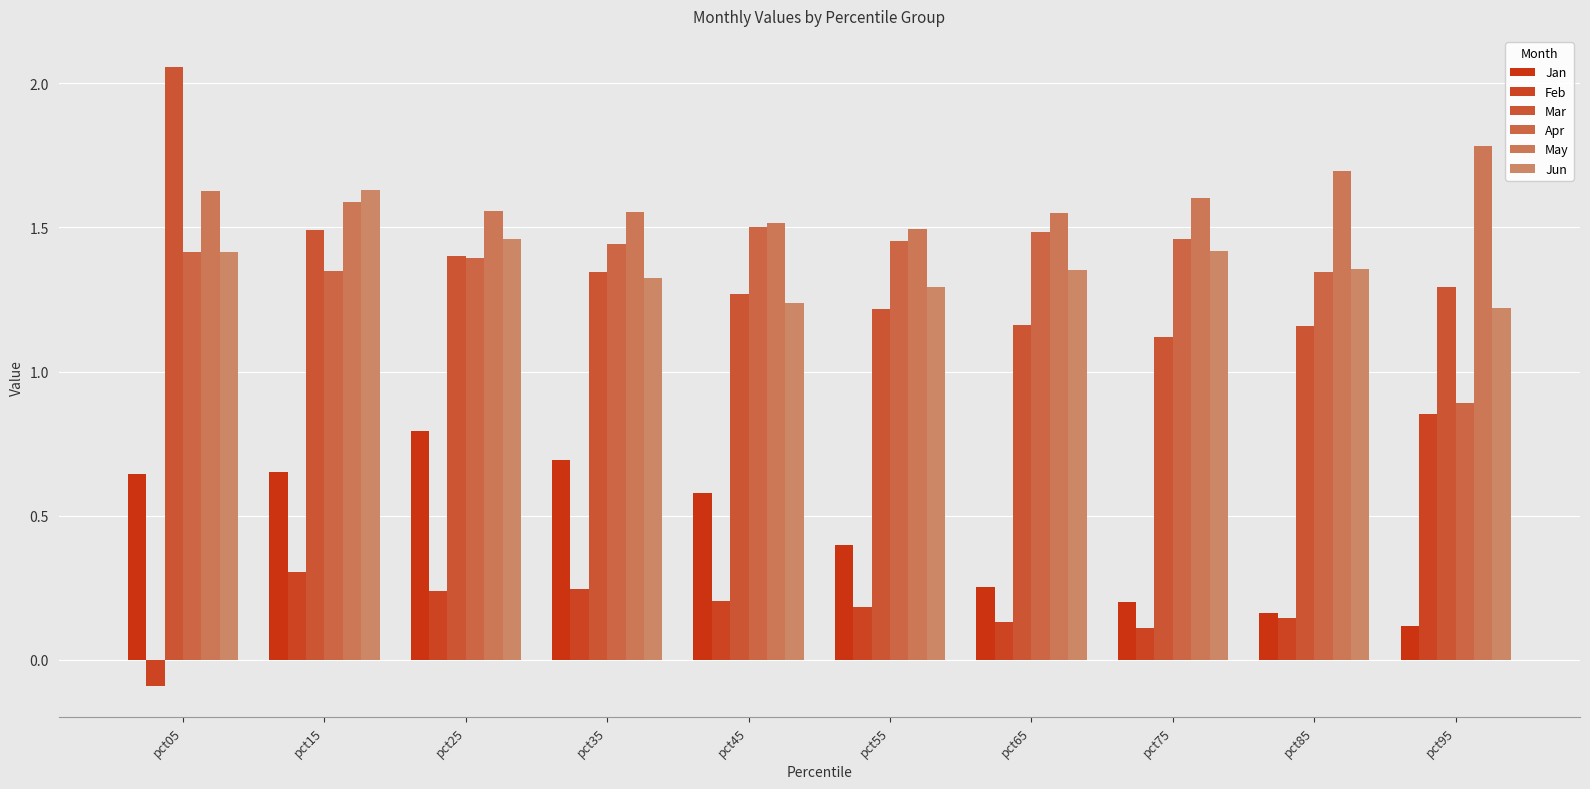

The value of Mar at pct85 is 1.2. True or false?

True